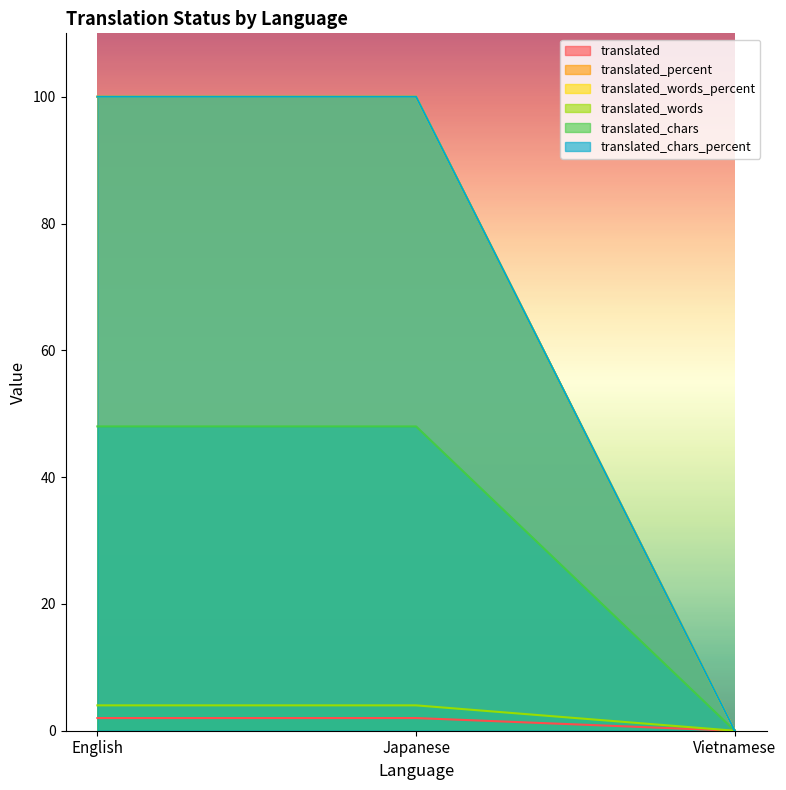

What are all the series names shown in the legend?

translated, translated_percent, translated_words_percent, translated_words, translated_chars, translated_chars_percent